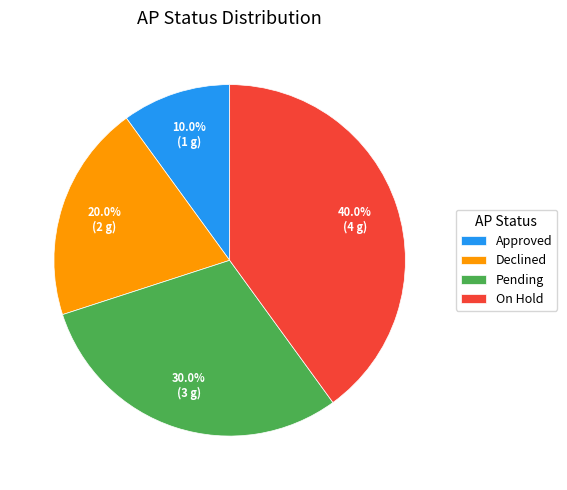

To the nearest percent, what is the average slice percentage?

25%